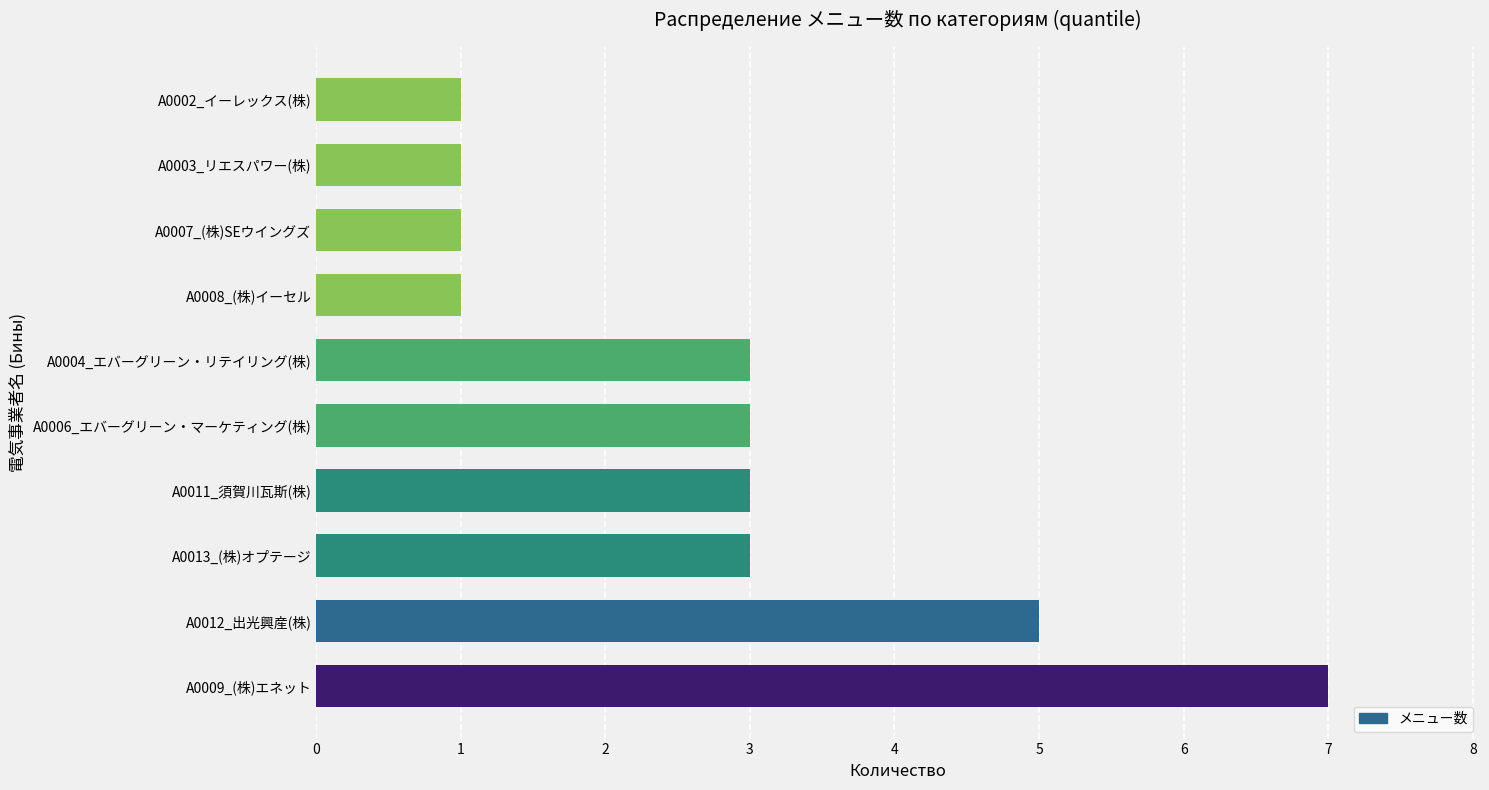

How many data points are less than 3?

4